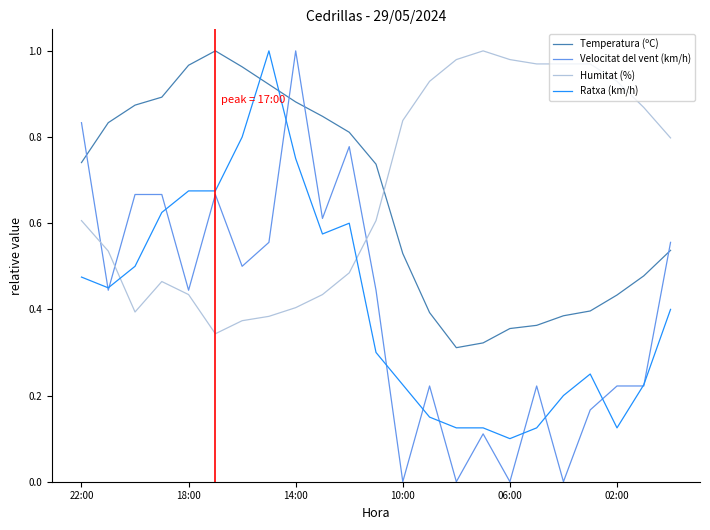

What is the sum of all Temperatura (ºC) values?

15.0